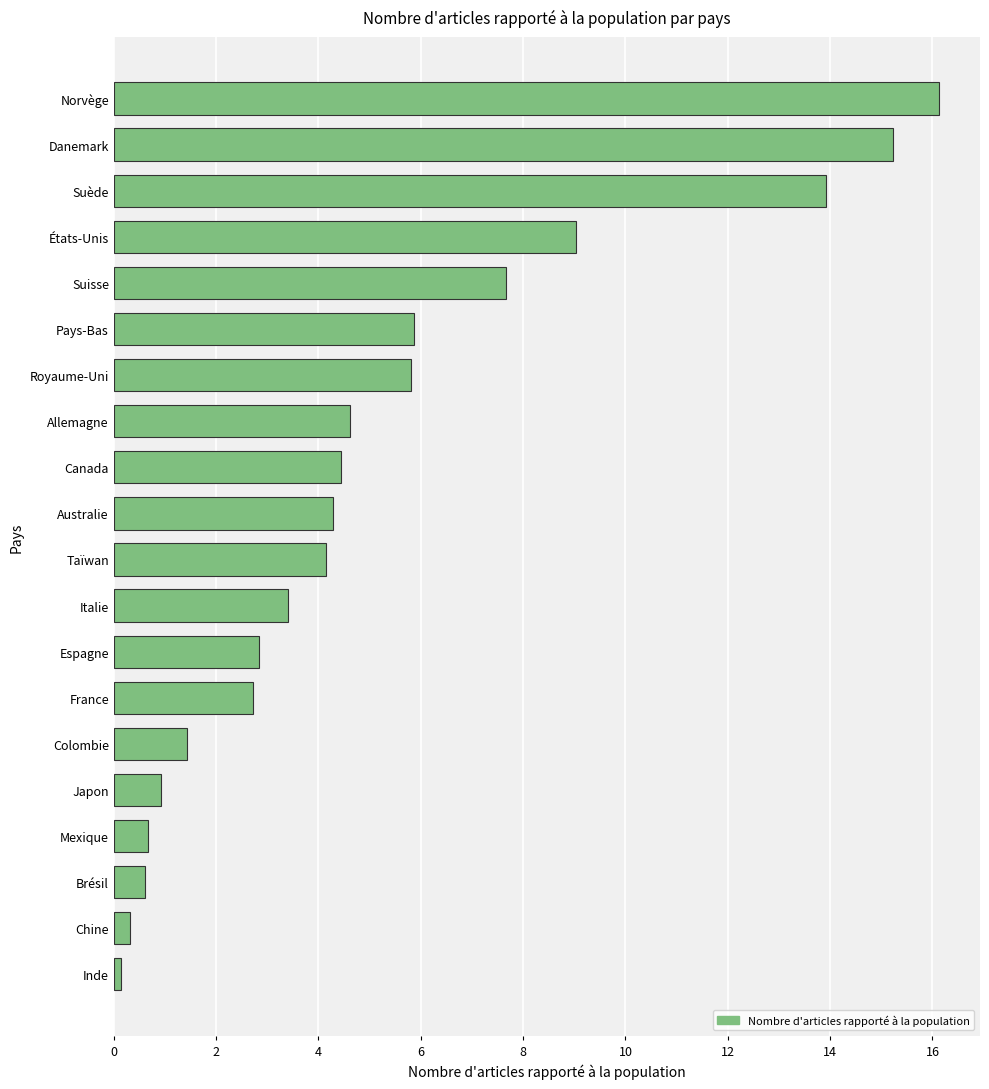

At which category does the chart reach its peak across all series?

Norvège